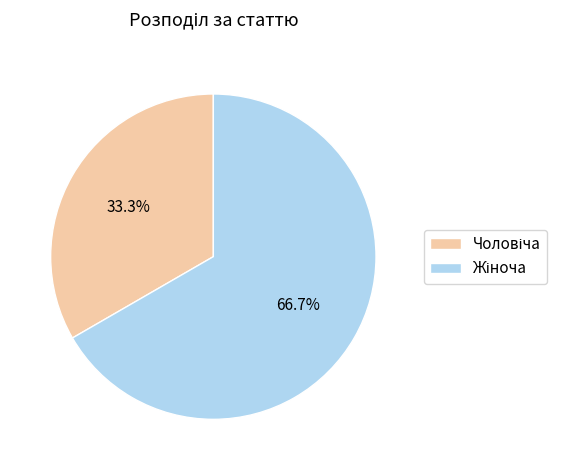

Is there any slice that represents more than half of the pie?

Yes